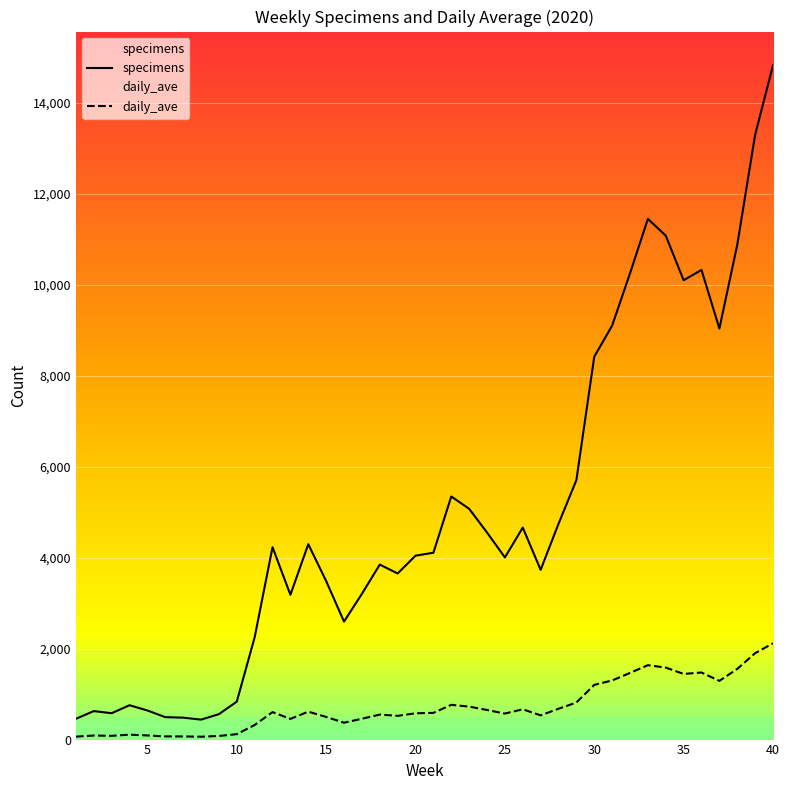

At which label does daily_ave reach its peak?

40